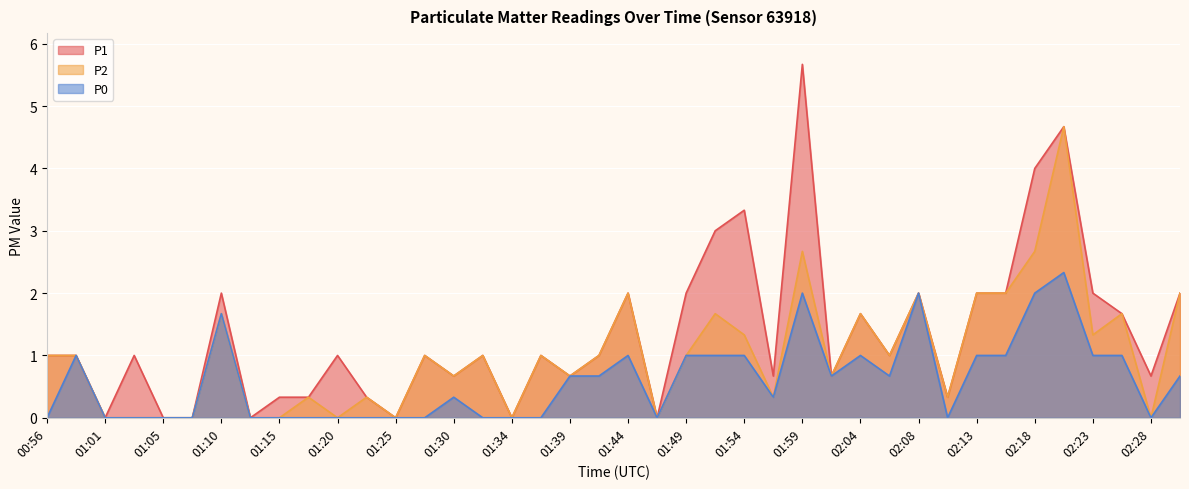

What is the sum of the P1 values at 01:49 and 01:13?

2.0